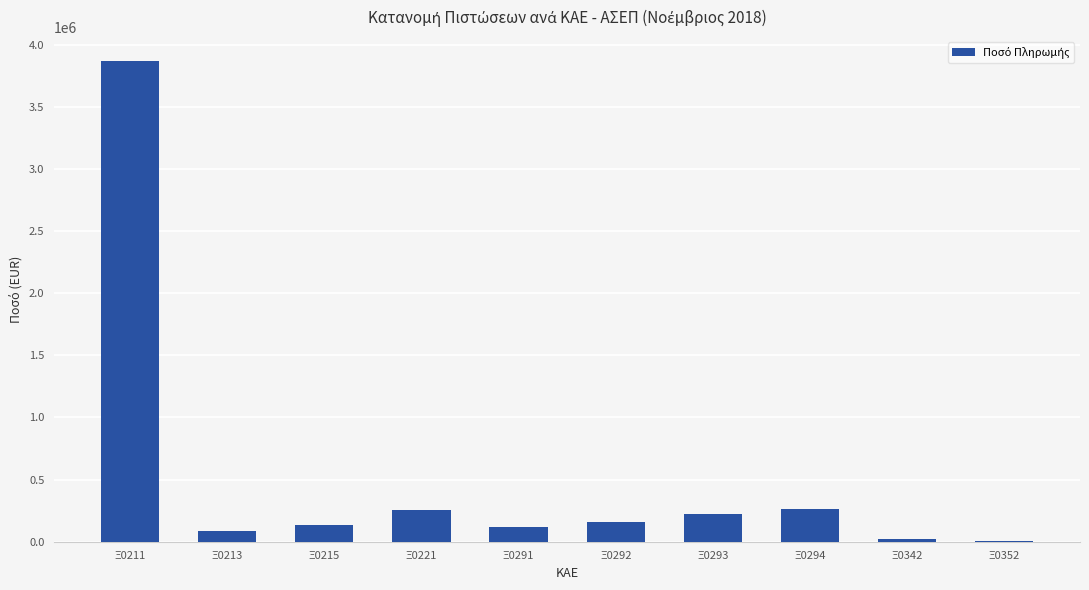

What is the ratio of the value at Ξ0291 to the value at Ξ0294?

0.4